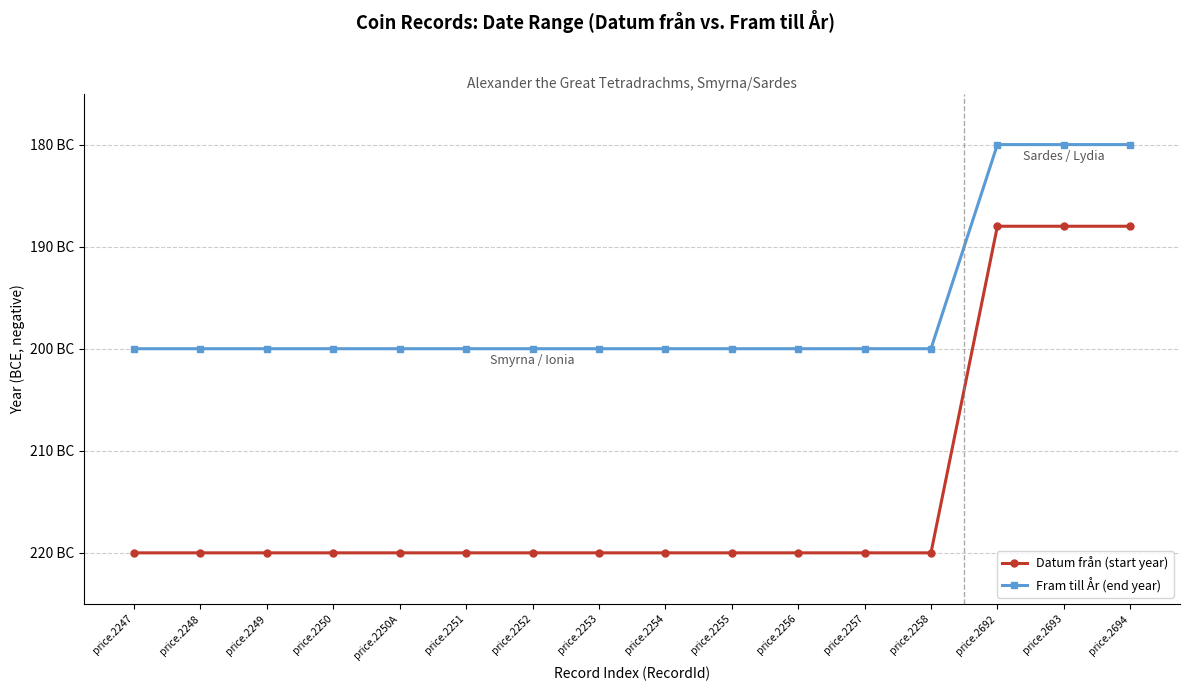

What are all the series names shown in the legend?

Datum från (start year), Fram till År (end year)